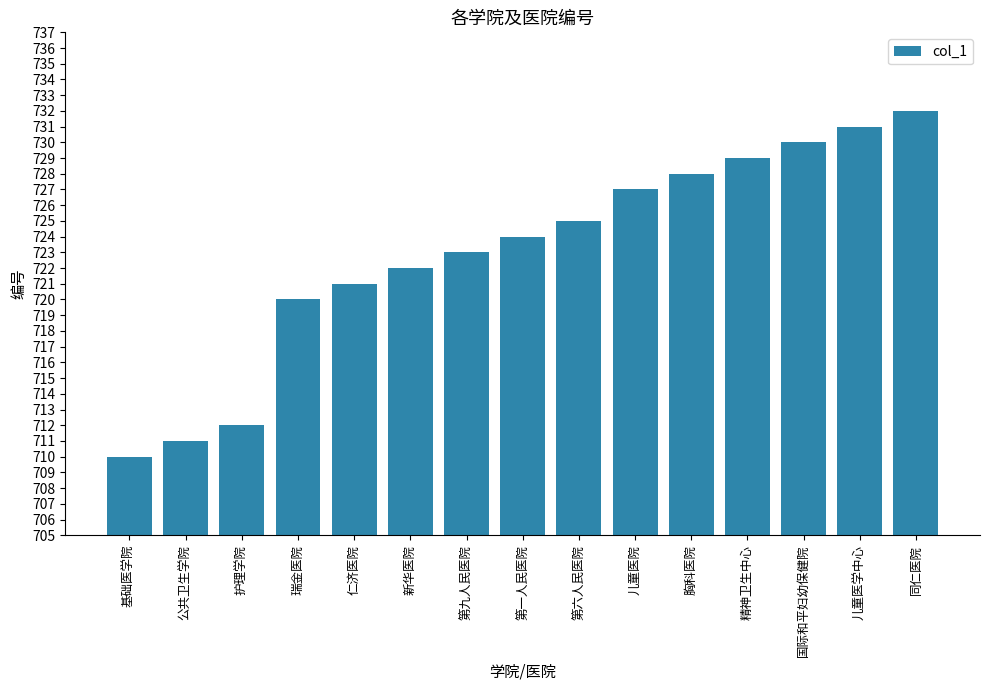

What is the value of the 10th bar from the left?

727